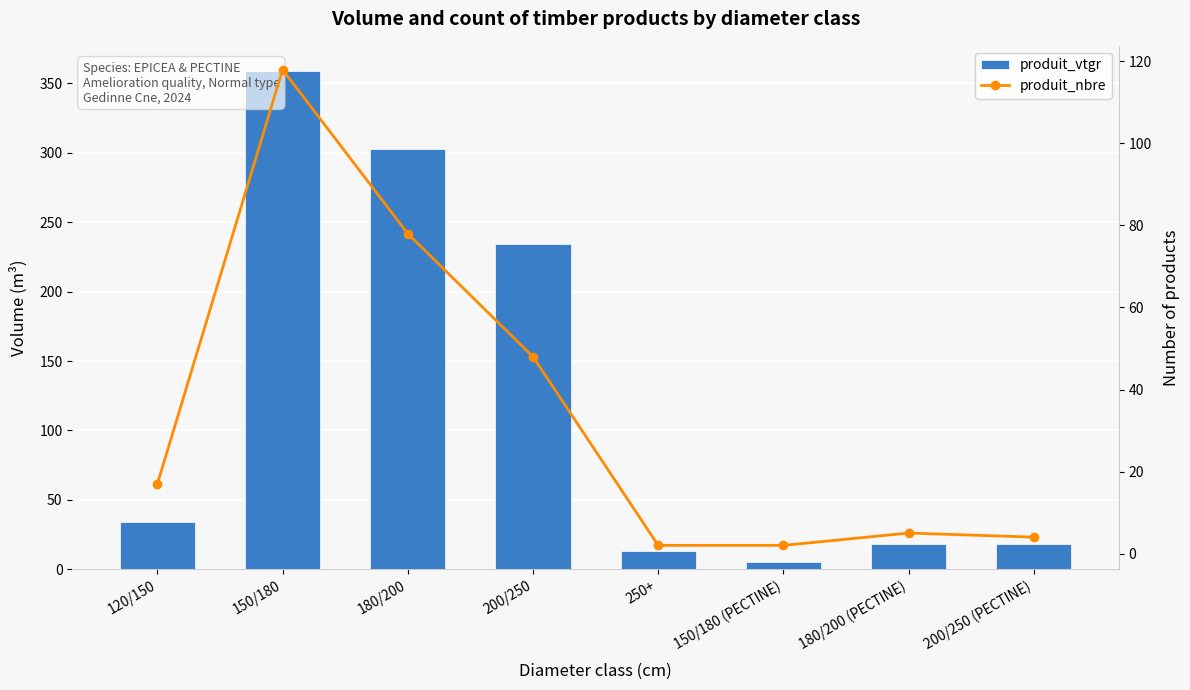

The produit_vtgr series shows 331.9 at 200/250. True or false?

False